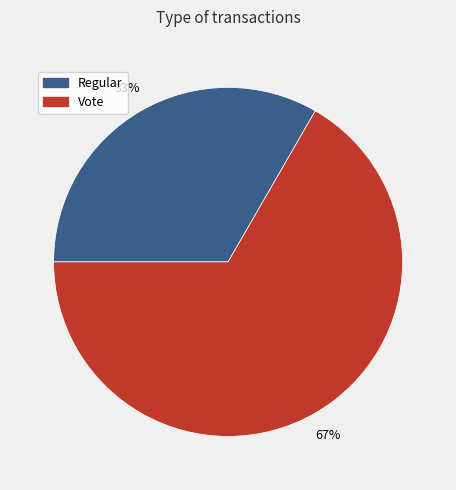

Combined, do Vote and Regular account for over 50%?

Yes